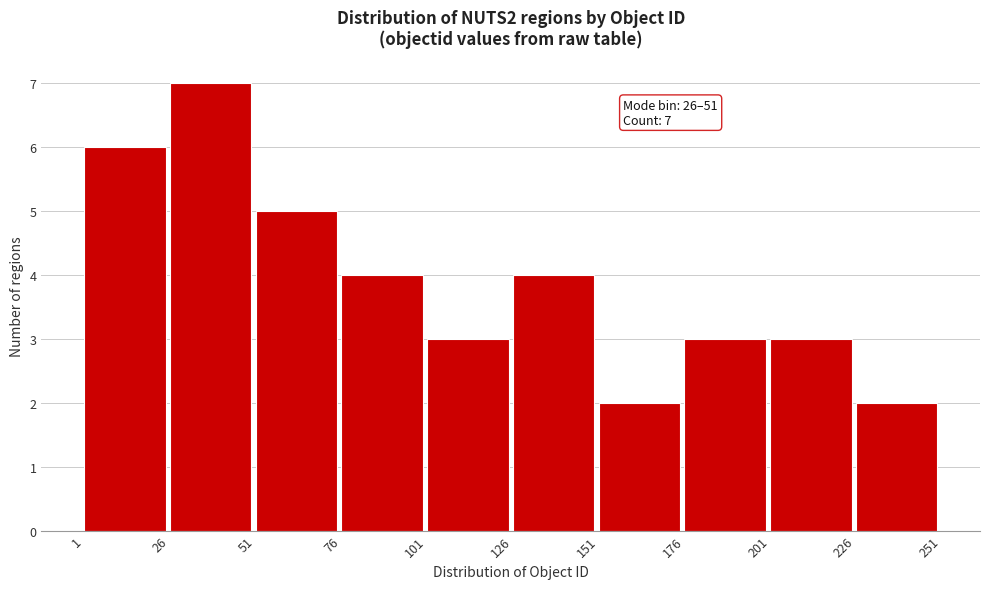

Which range on the x-axis has the tallest bar?

26 to 51